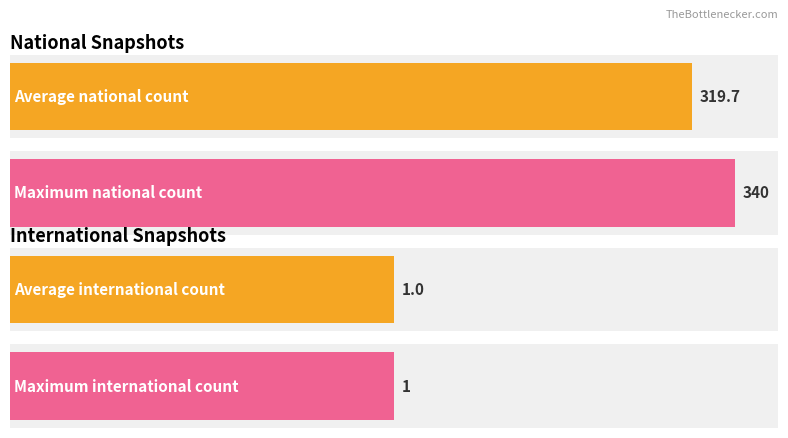

Count the number of data series in this chart.

2